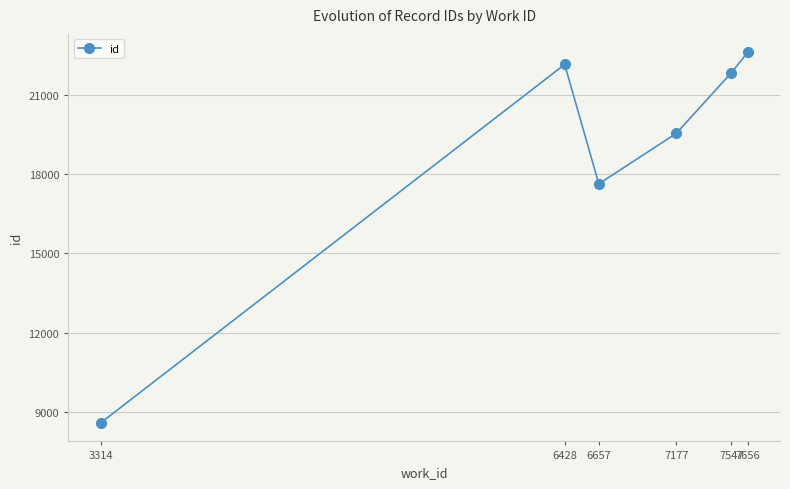

Which label corresponds to the largest value in the chart?

7656